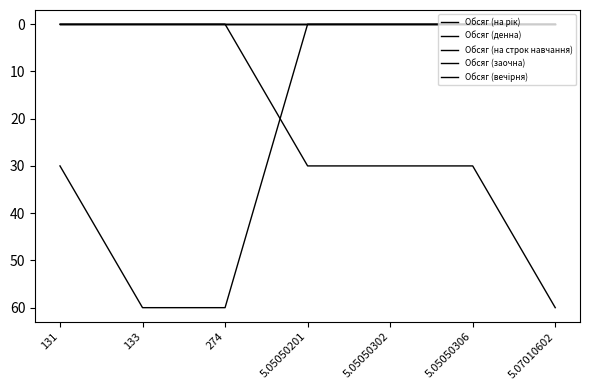

Which has a higher value, 131 or 274?

274